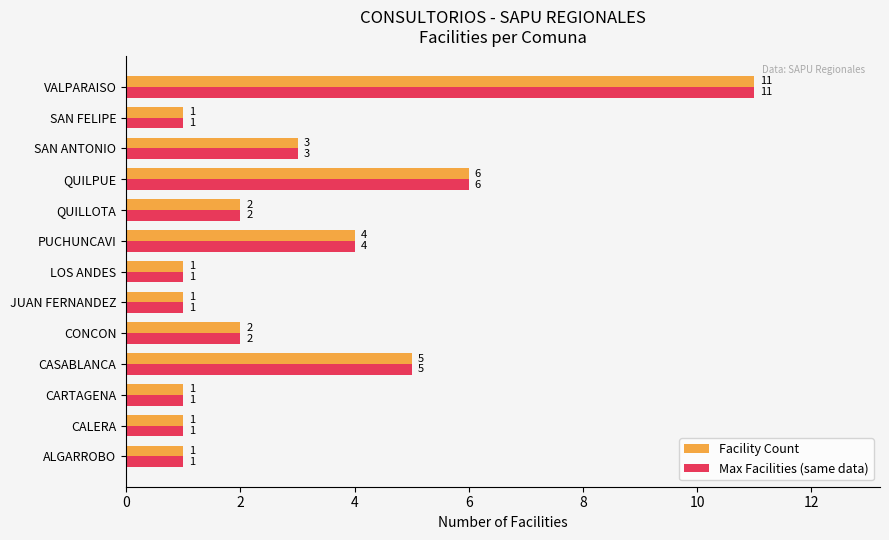

Is it true that Facility Count equals 1 at QUILLOTA?

False